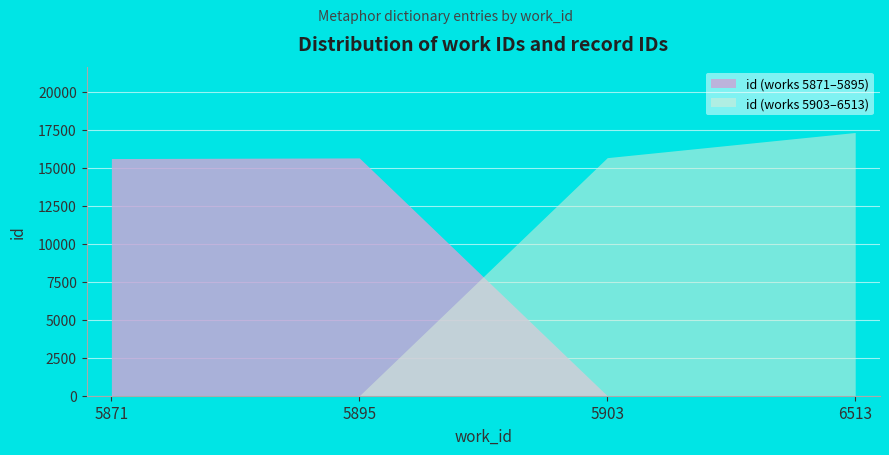

What is the sum of the values at 6513 and 5871?

32938